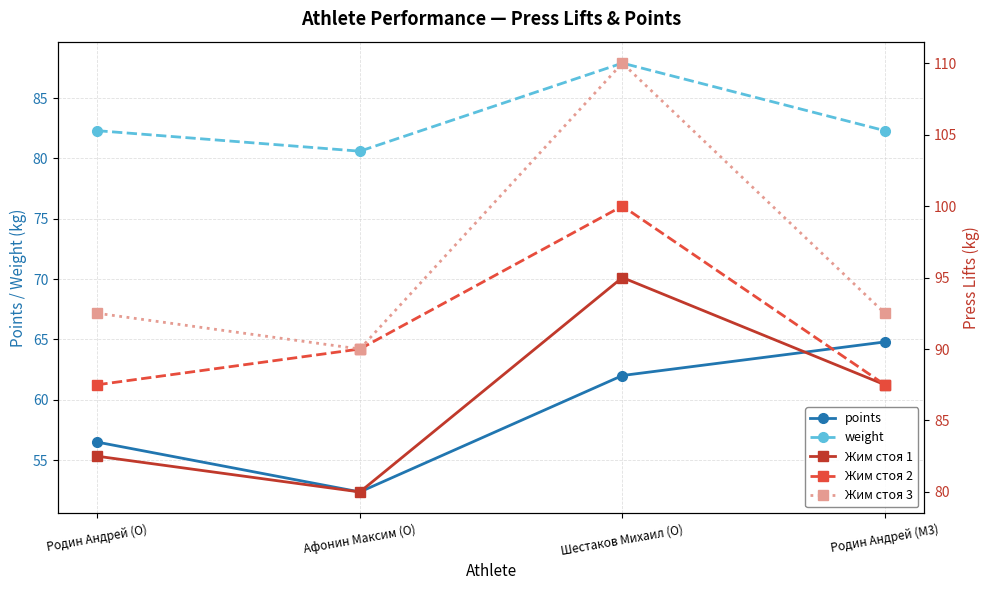

Which has a higher value, Родин Андрей (O) or Афонин Максим (O)?

Родин Андрей (O)